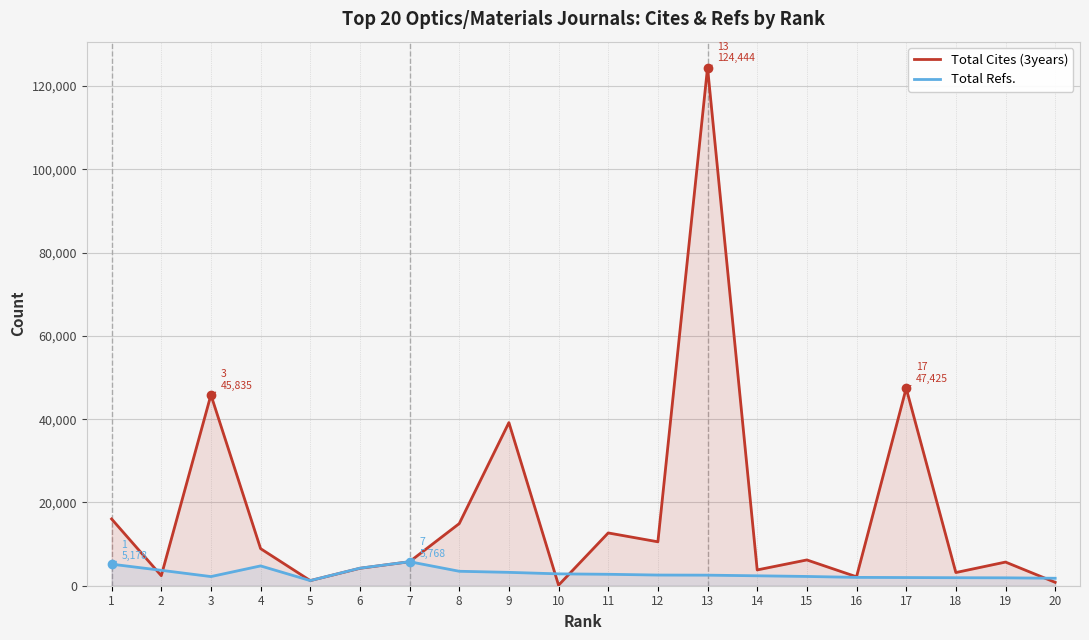

True or false: Total Cites (3years) and Total Refs. cross at least once.

True